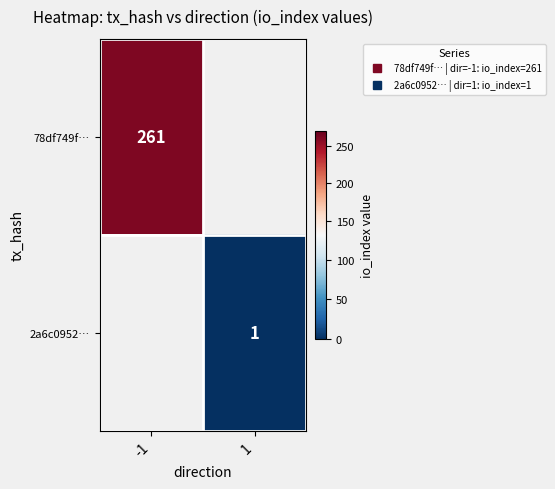

What is the minimum value for 78df749f…?

261.0